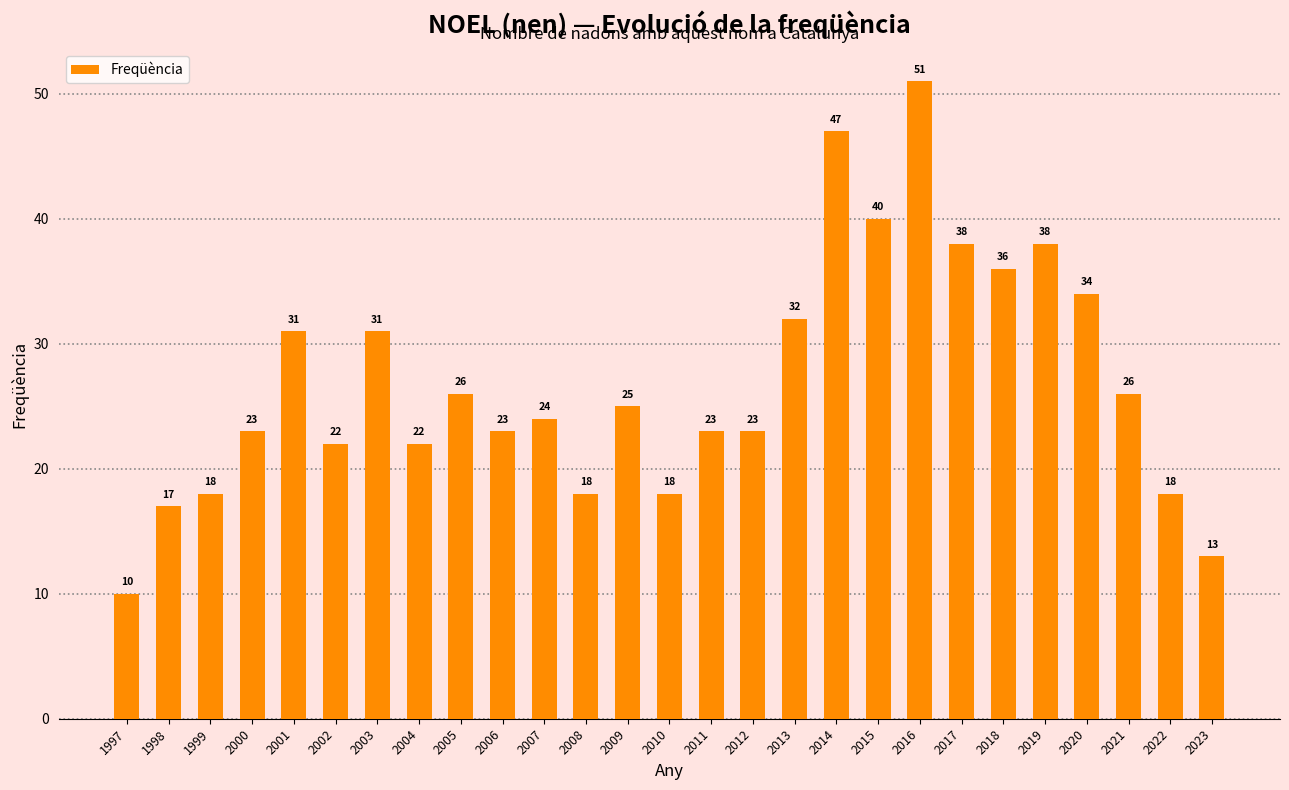

What is the minimum value shown in the chart?

10